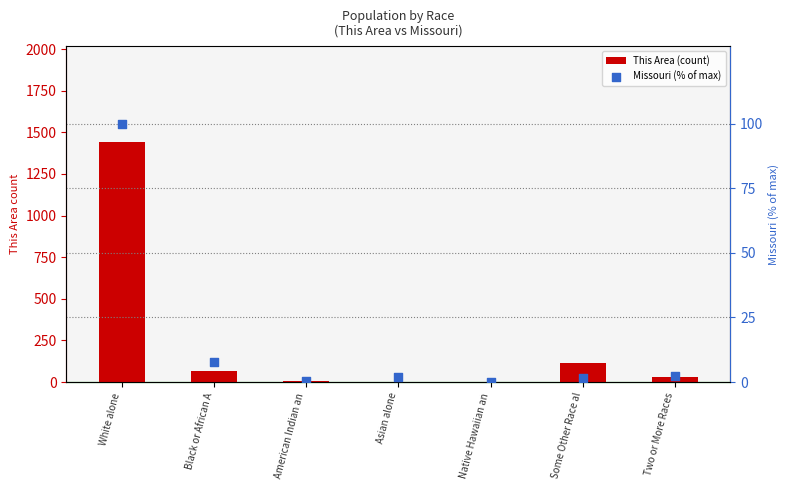

Is the value of This Area (count) at Black or African A greater than the value of Missouri (% of max) at Two or More Races?

Yes